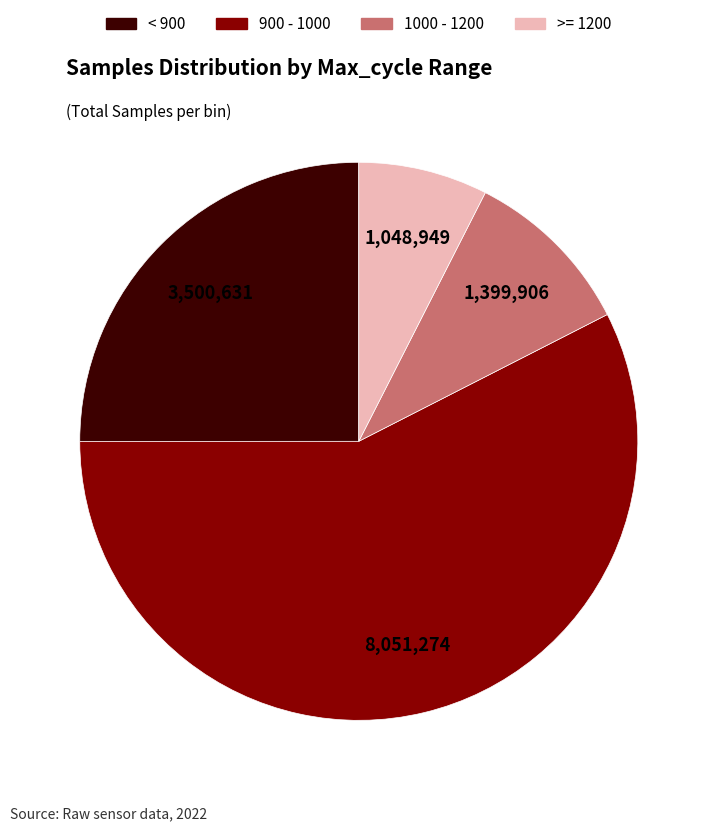

Does any single category account for the majority?

Yes